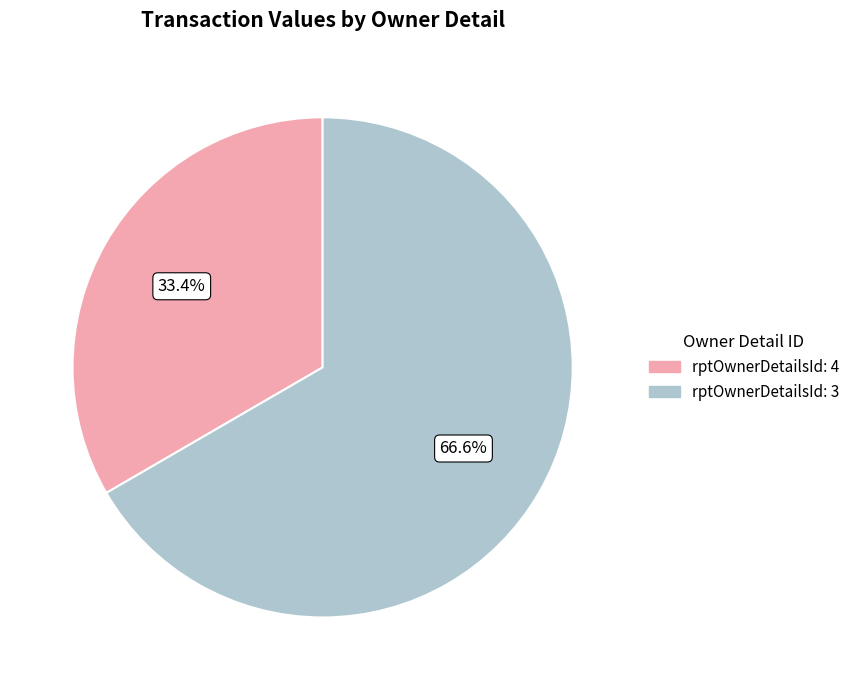

Rank the categories by value from lowest to highest.

rptOwnerDetailsId: 4, rptOwnerDetailsId: 3